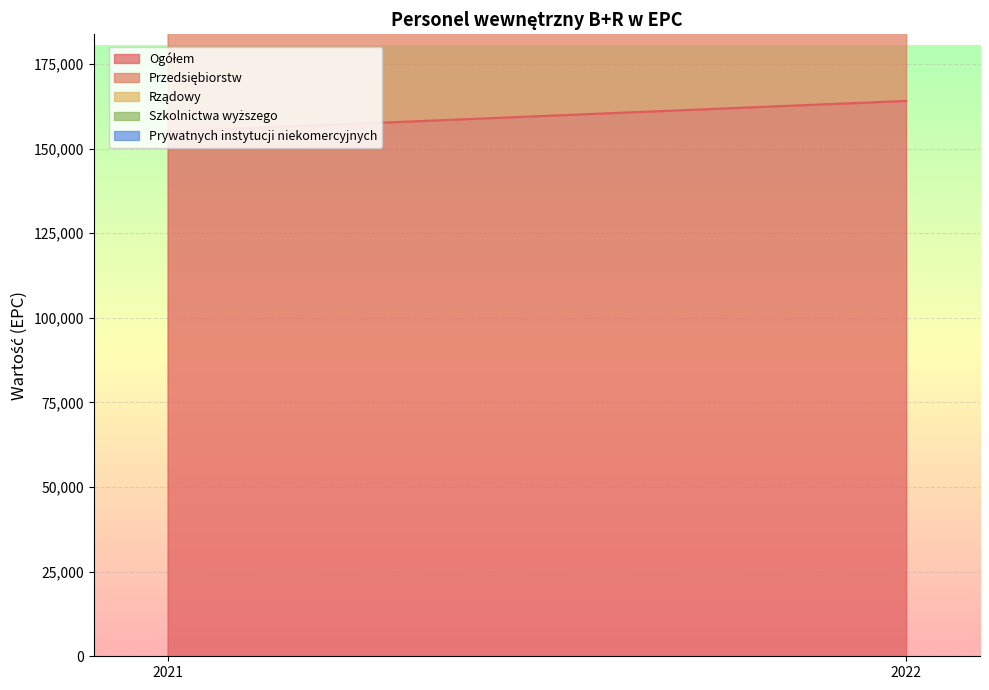

What is the total value across all series at 2022?

328197.4